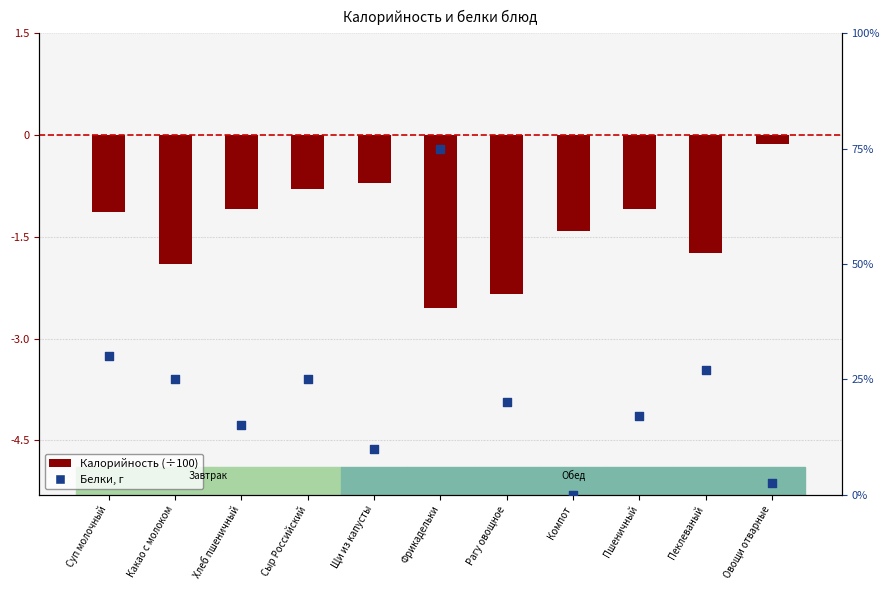

Which series has the largest total across all categories?

Белки, г